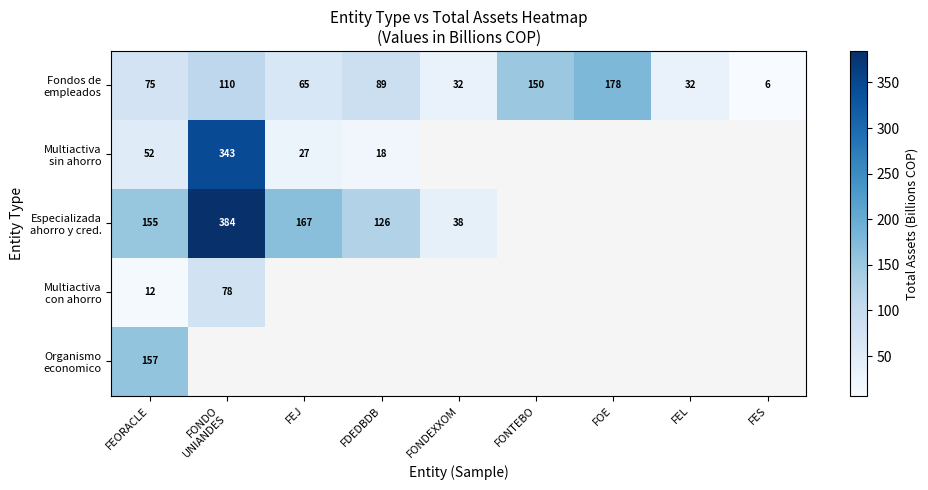

Where is Multiactiva sin ahorro nearest to the value 180?

FEORACLE